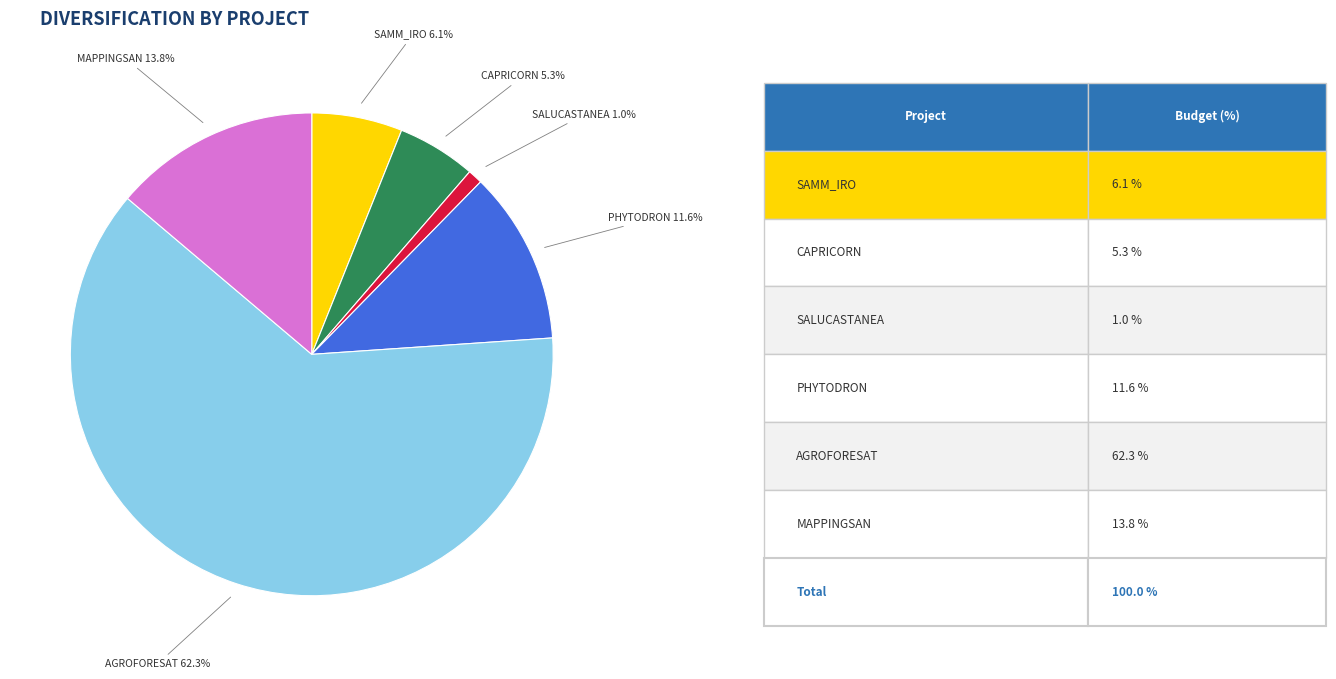

Is there any slice that represents more than half of the pie?

Yes